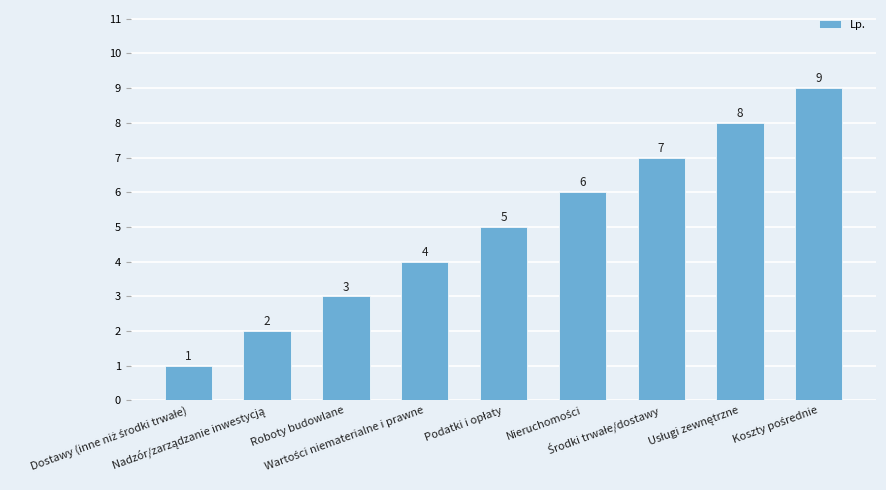

What position from the right is Roboty budowlane?

7